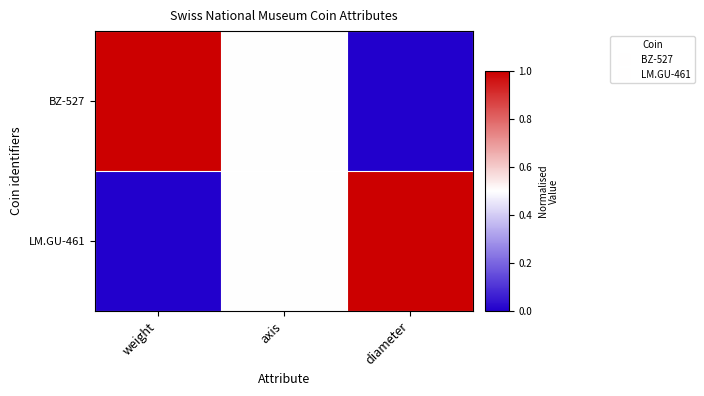

Which has a higher value, weight or axis?

weight